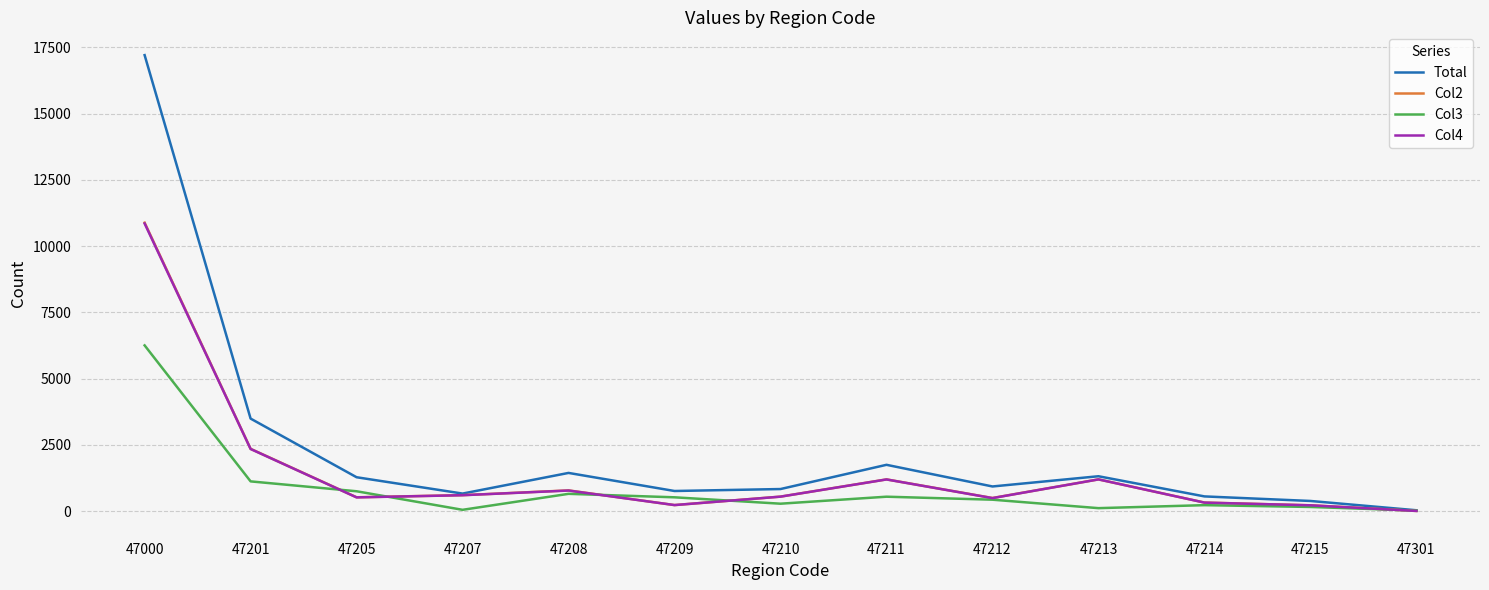

Read the Total value at 47211.

1751